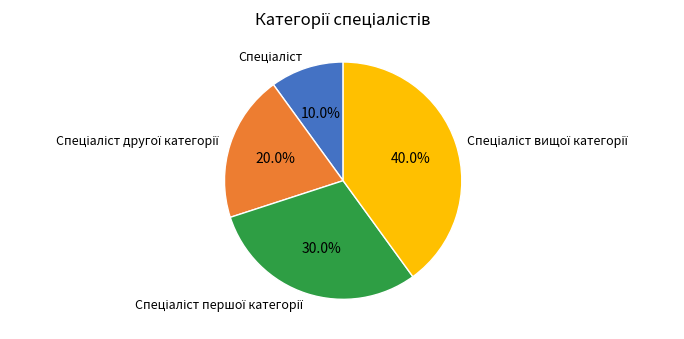

How many slices are in this pie chart?

4